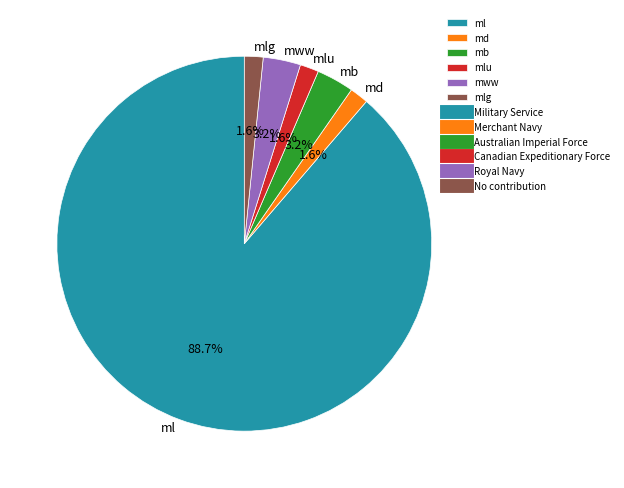

How many slices are in this pie chart?

6